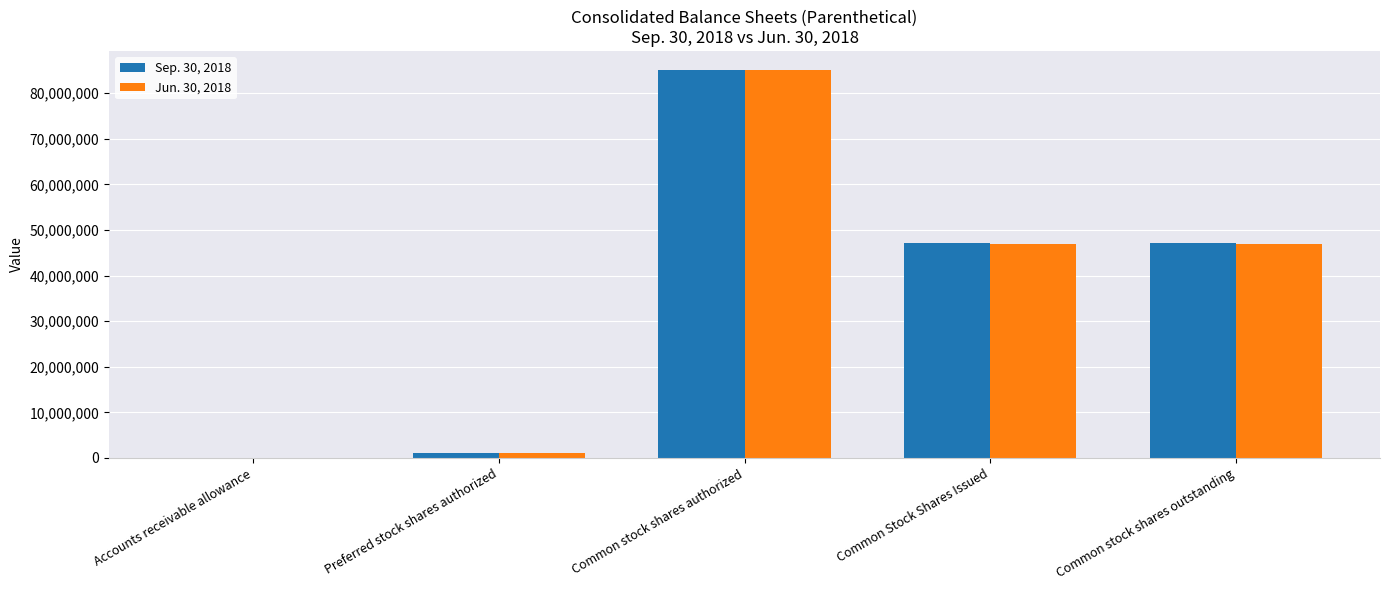

Is it true that Sep. 30, 2018 equals 47168936 at Common Stock Shares Issued?

True